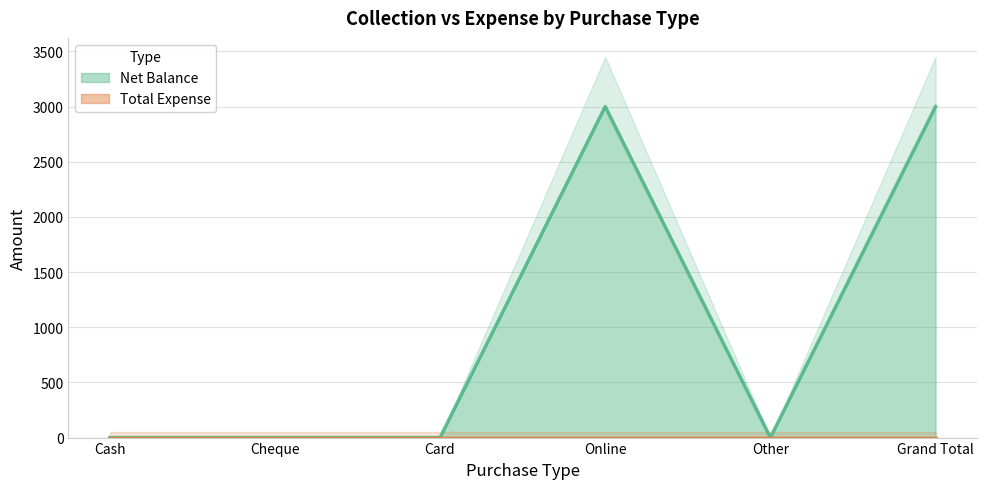

Where is the data nearest to the value 1500?

Cash